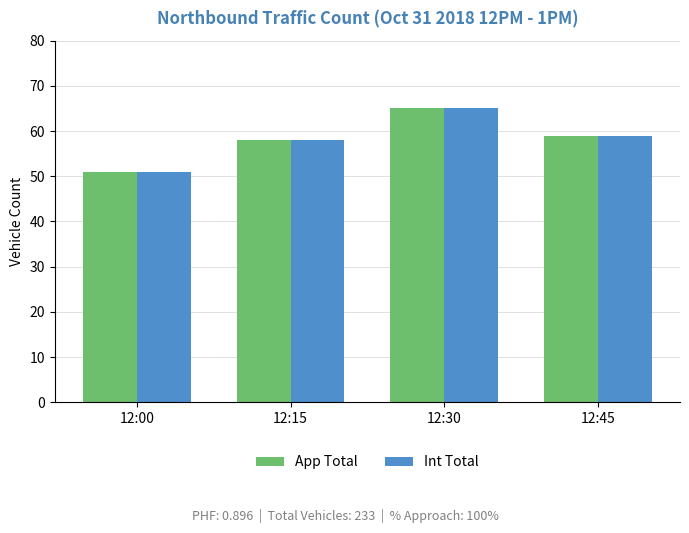

How many bars are there in each group?

2